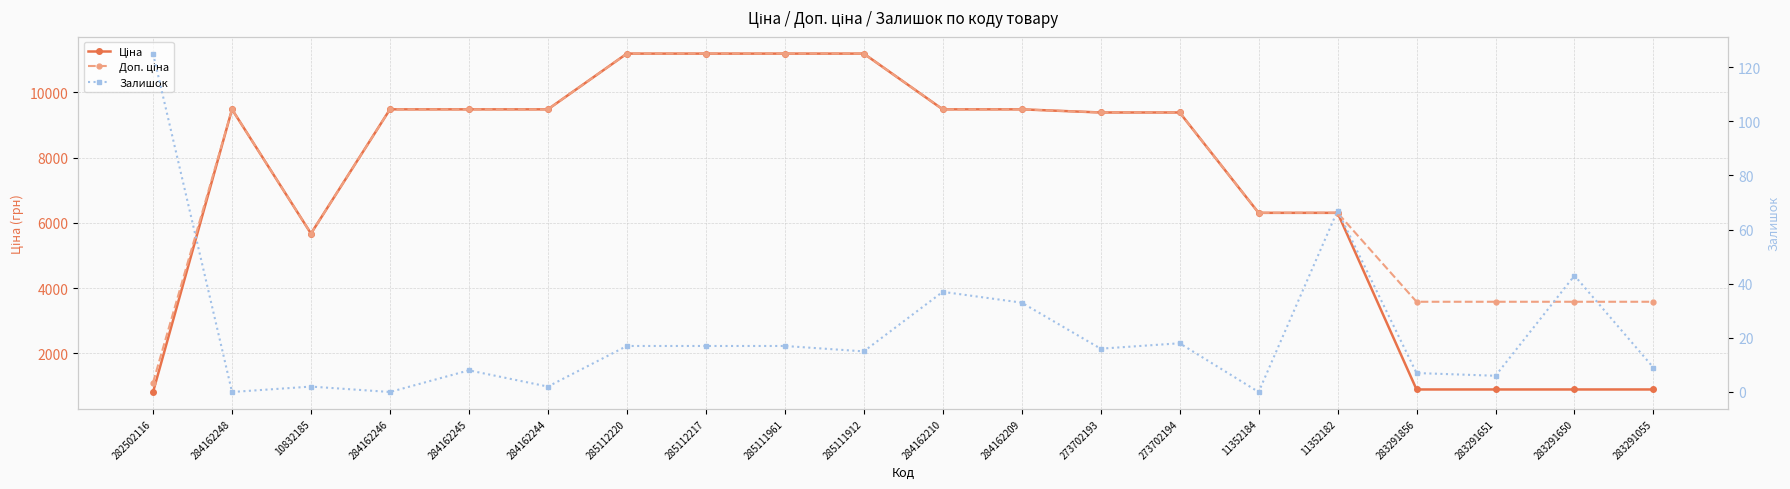

The value of Доп. ціна at 284162244 is 16576.3. True or false?

False